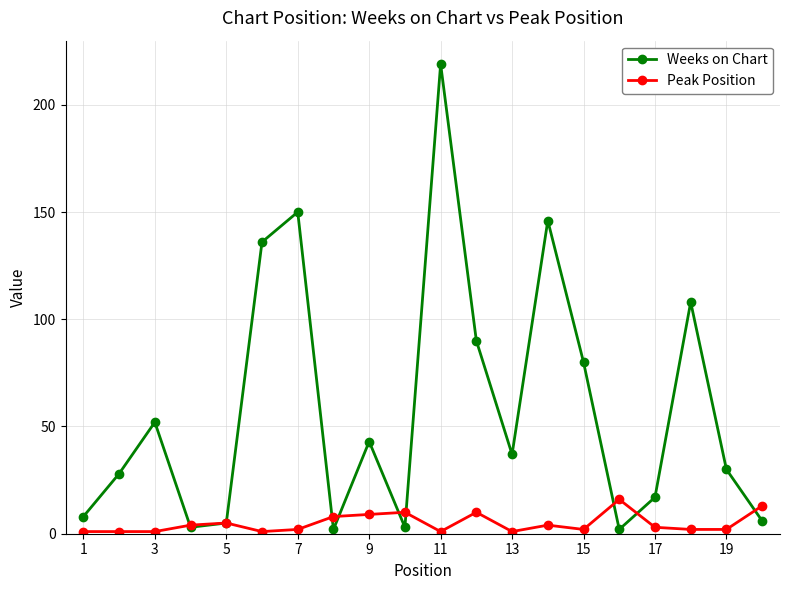

Which series has the largest range (max minus min)?

Weeks on Chart